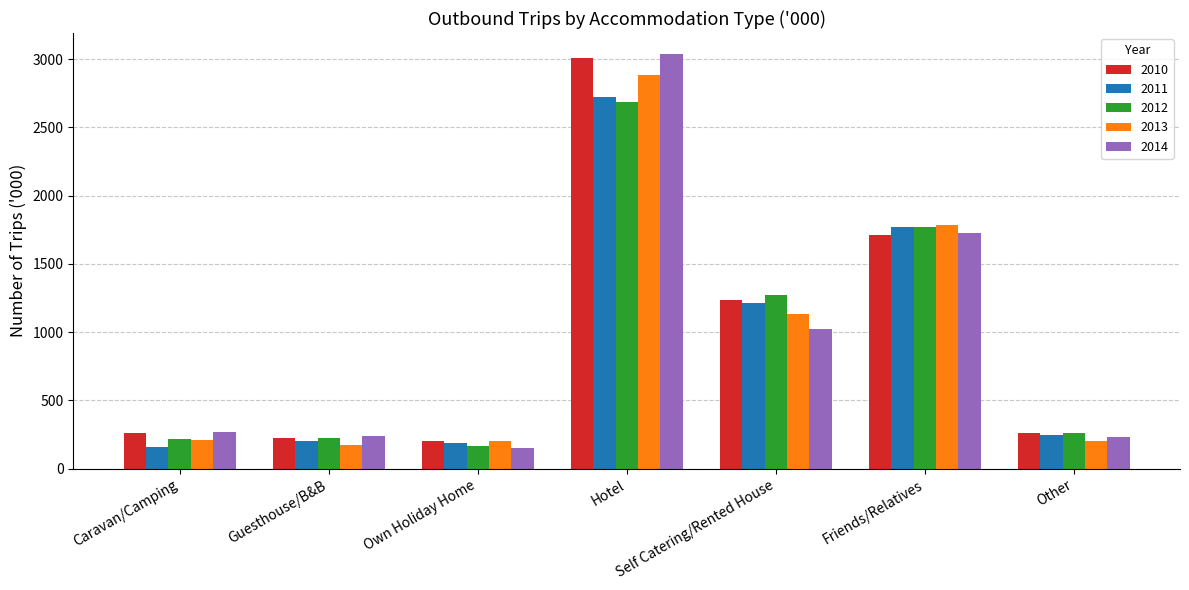

Read the 2012 value at Caravan/Camping.

214.3